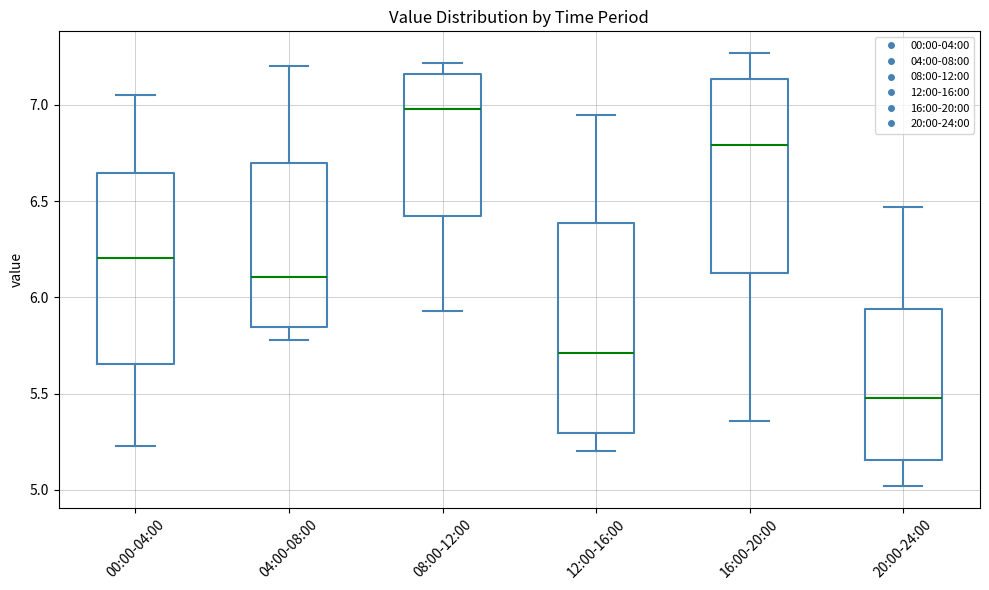

Which box is the tallest, from its lower edge to its upper edge?

12:00-16:00